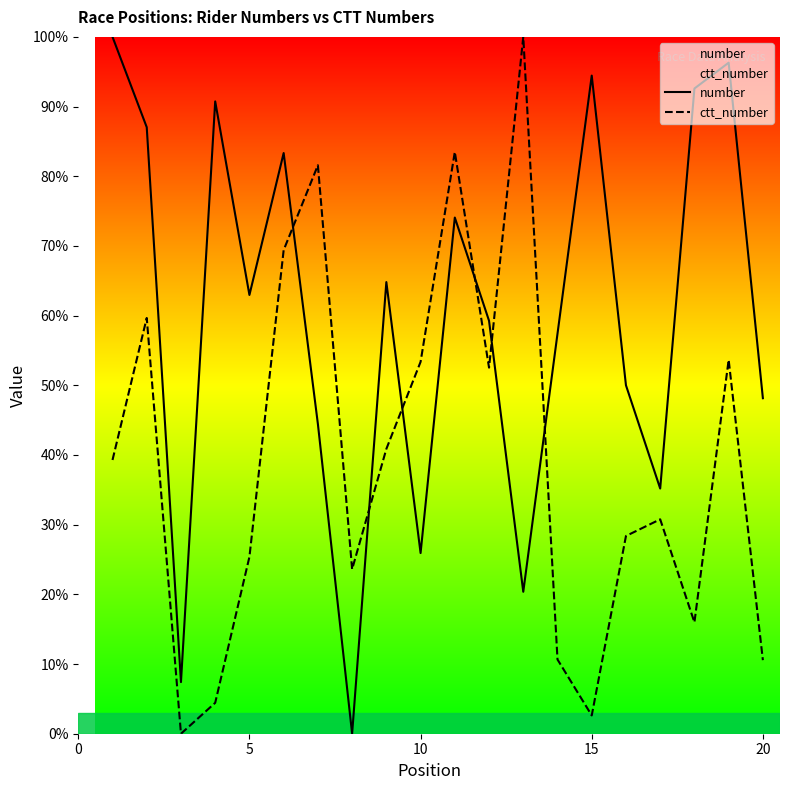

Count the number of data series in this chart.

2